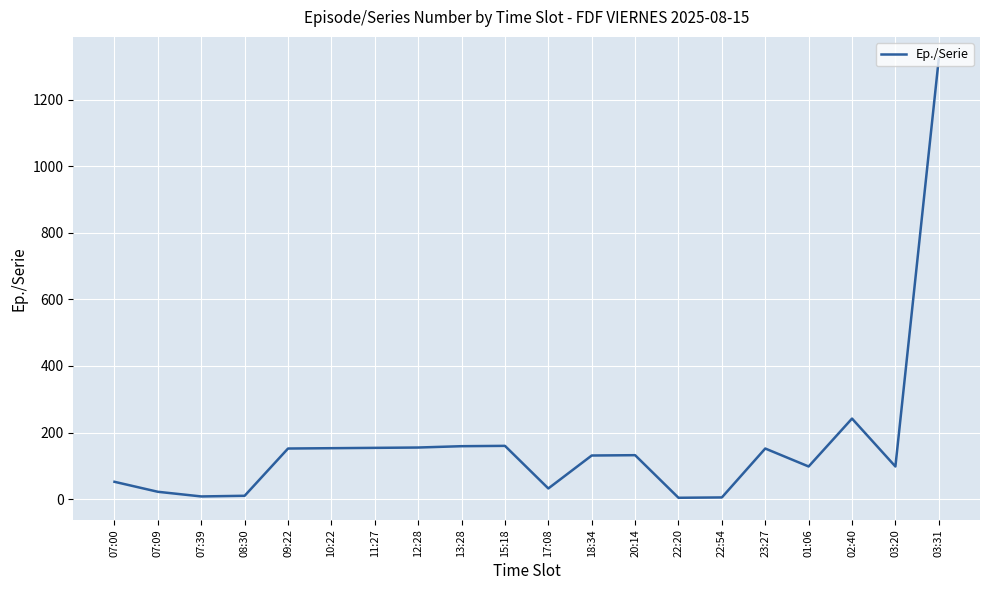

What value does the data have at 07:09, to the nearest 10?

20